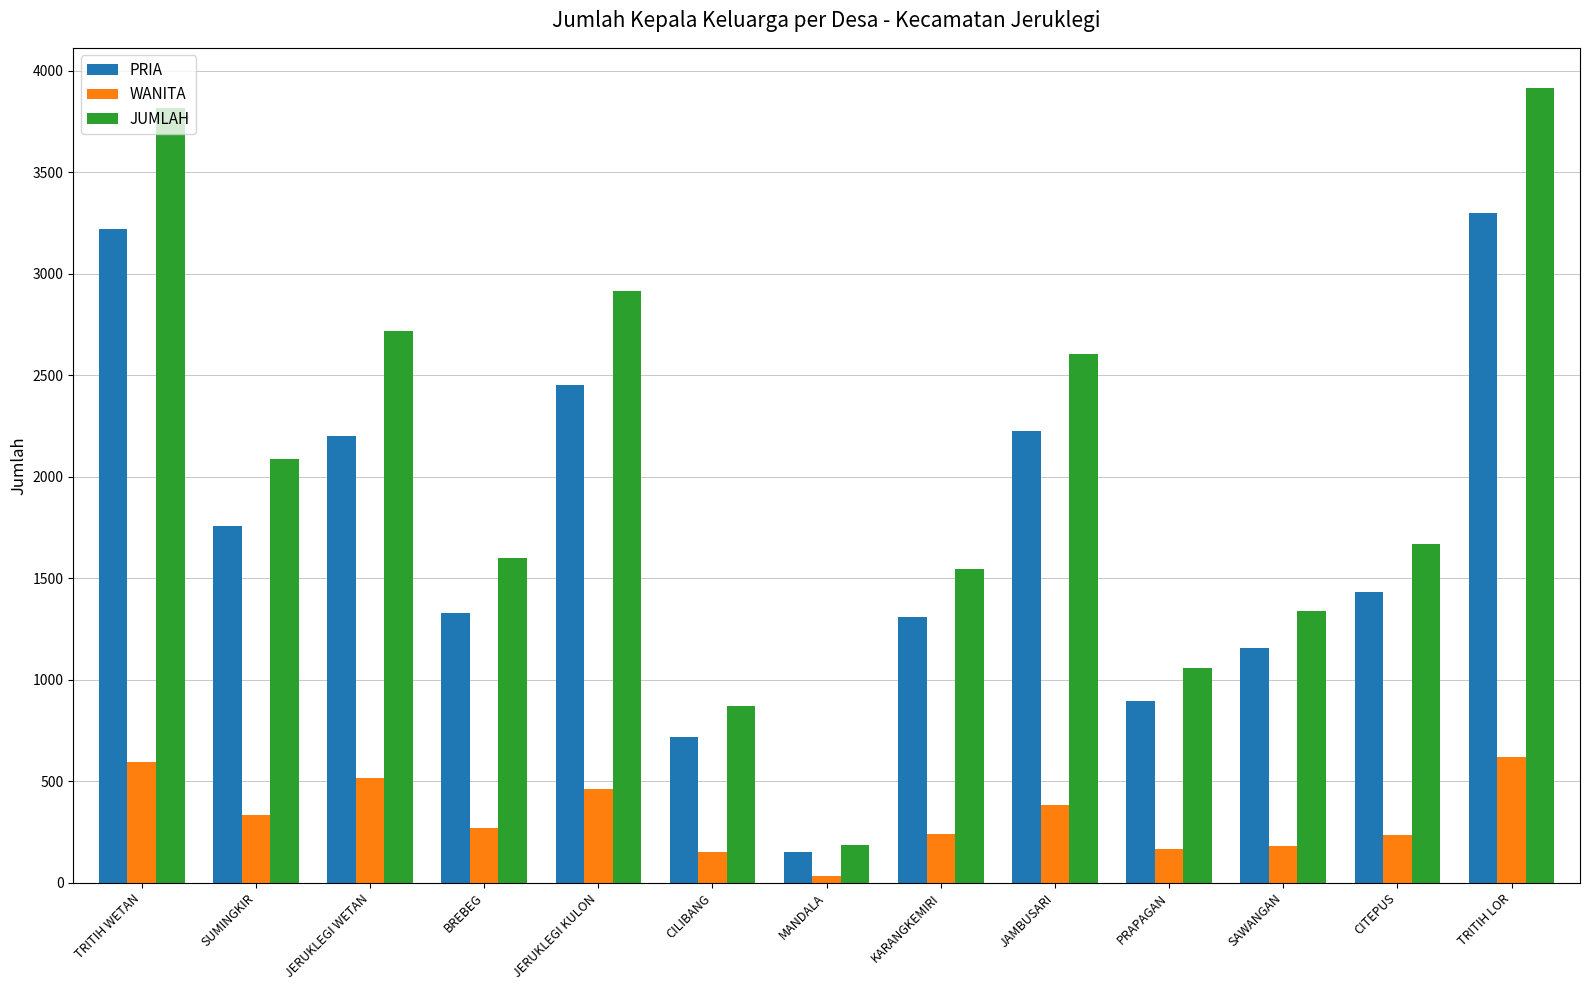

What is the difference between the maximum and second lowest values in the JUMLAH series?

3048